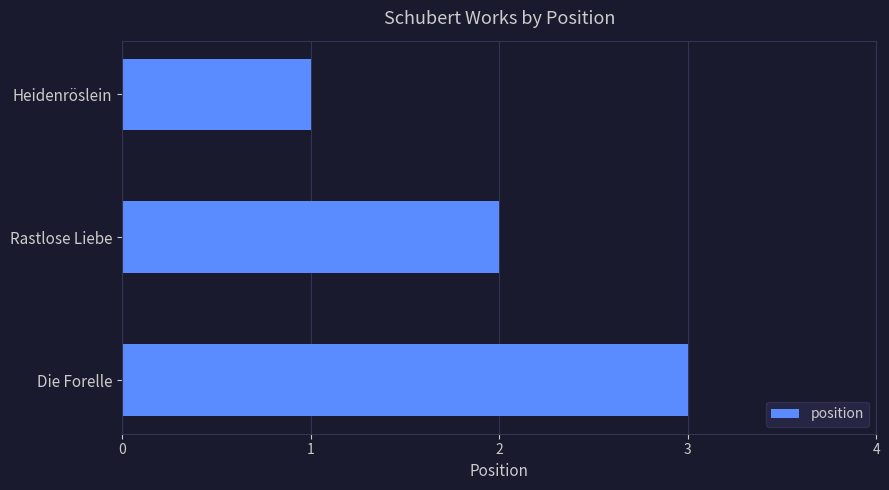

At which label is the value closest to 2?

Rastlose Liebe